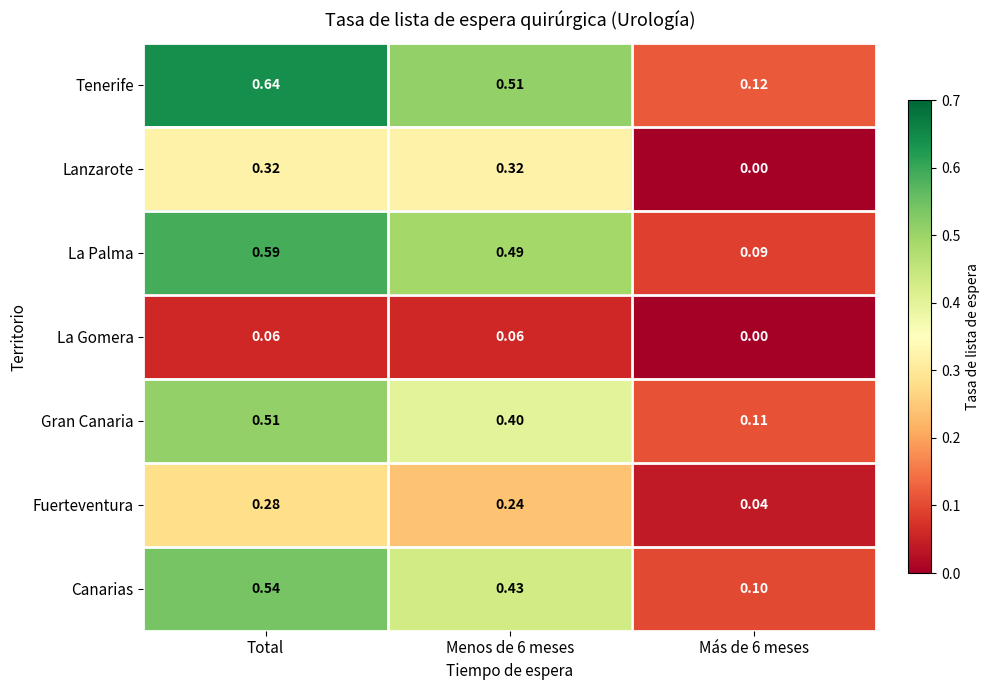

List the series in order of their peak value, highest first.

Tenerife, La Palma, Canarias, Gran Canaria, Lanzarote, Fuerteventura, La Gomera